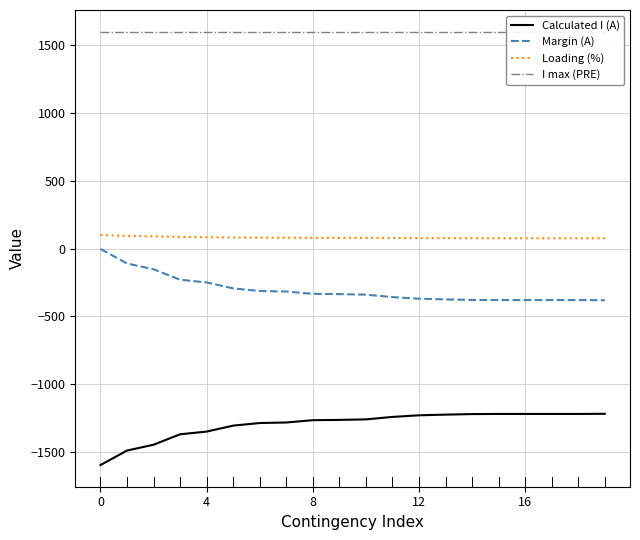

True or false: I max (PRE) and Loading (%) intersect in this chart.

False